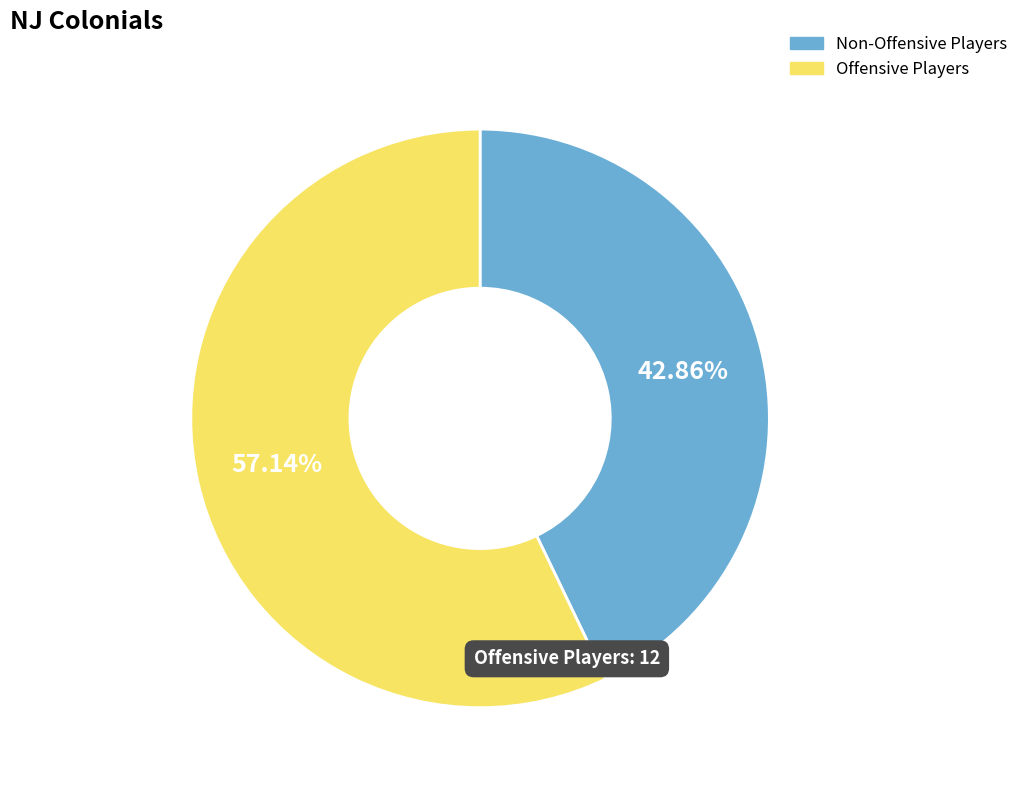

Do Offensive Players and Non-Offensive Players together represent more than half of the pie?

Yes